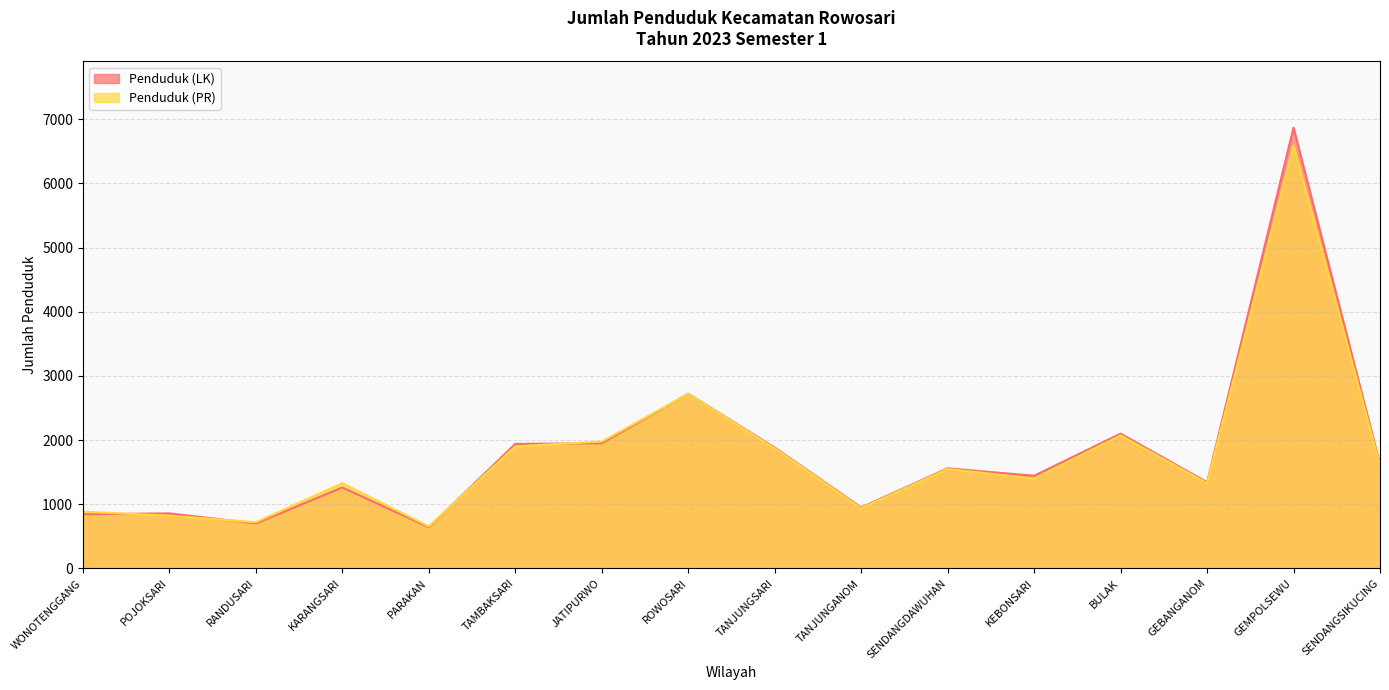

True or false: Penduduk (LK) has more than 1 points higher than both neighbors.

True